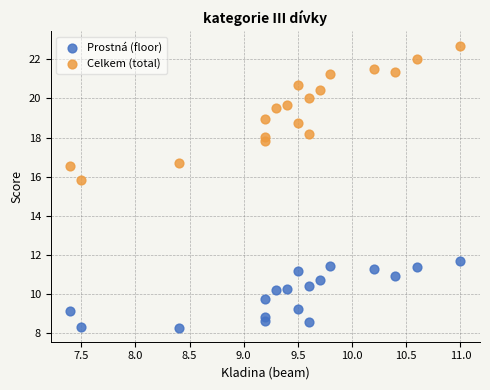

Across all data points, what is the range of Y values (max minus min)?

14.4